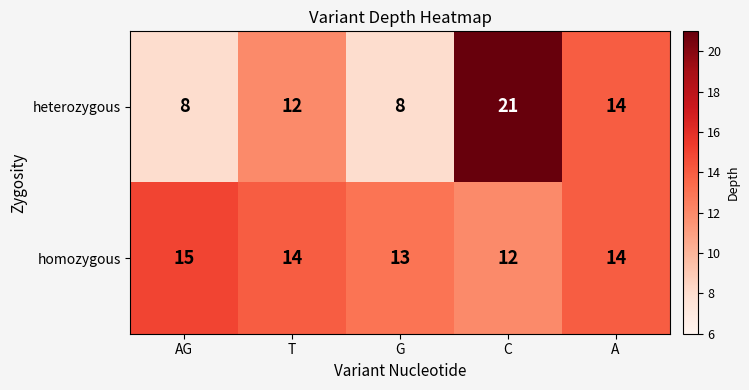

Count the number of data series in this chart.

2